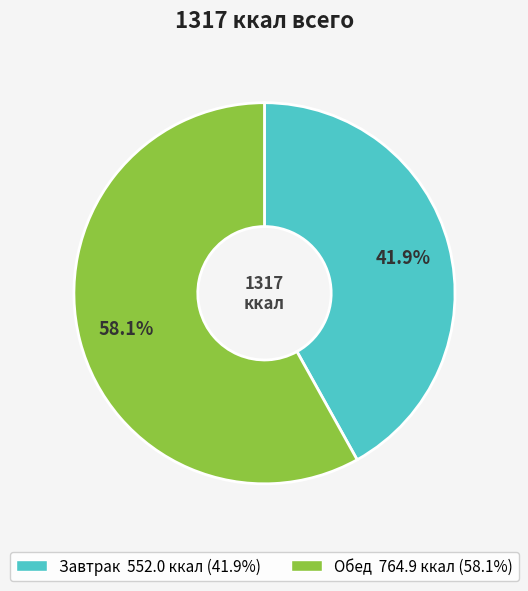

The Завтрак slice represents 35% of the pie. True or false?

False